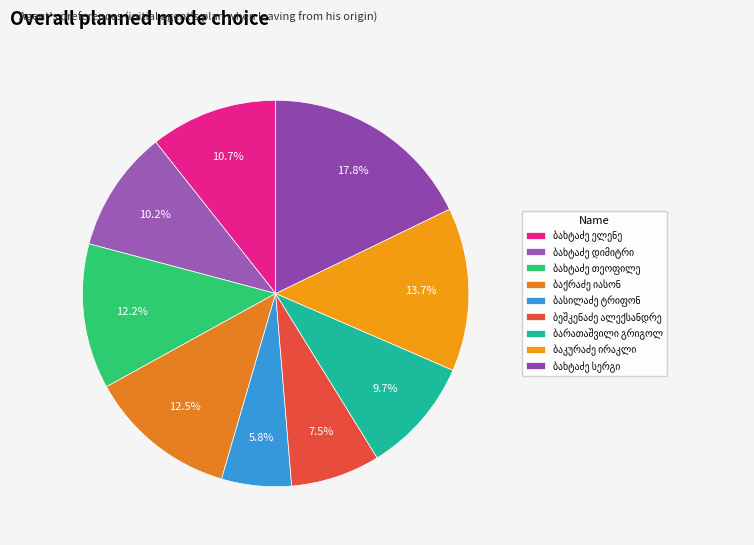

Count the number of slices in the pie.

9